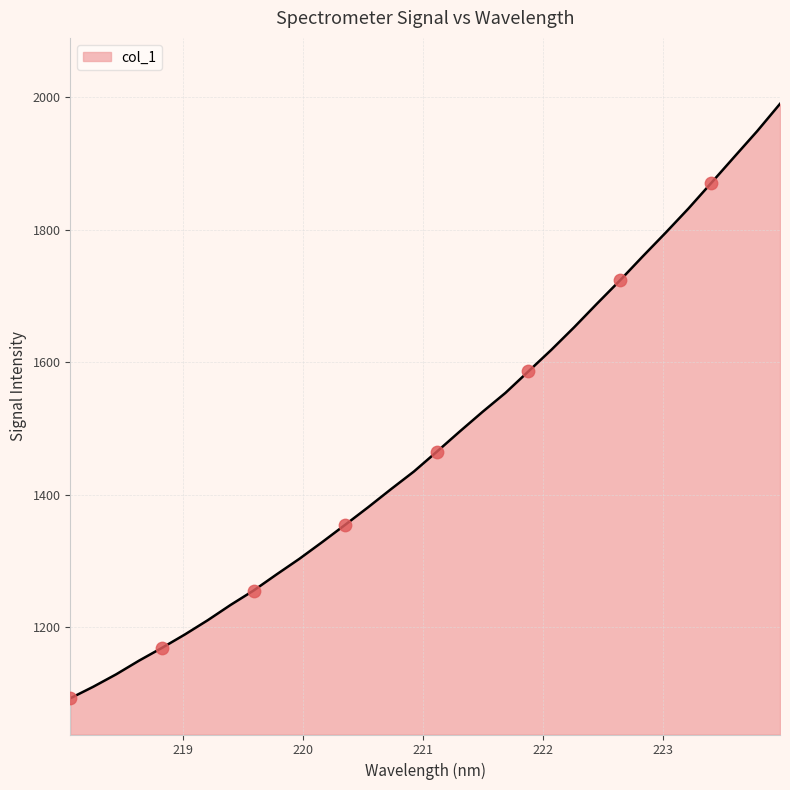

What is the smallest value displayed?

1092.9